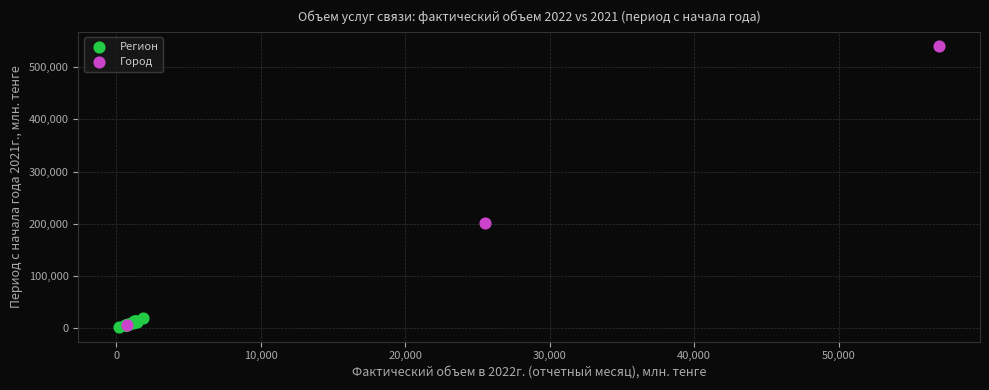

Which series reaches the maximum Y coordinate?

Город